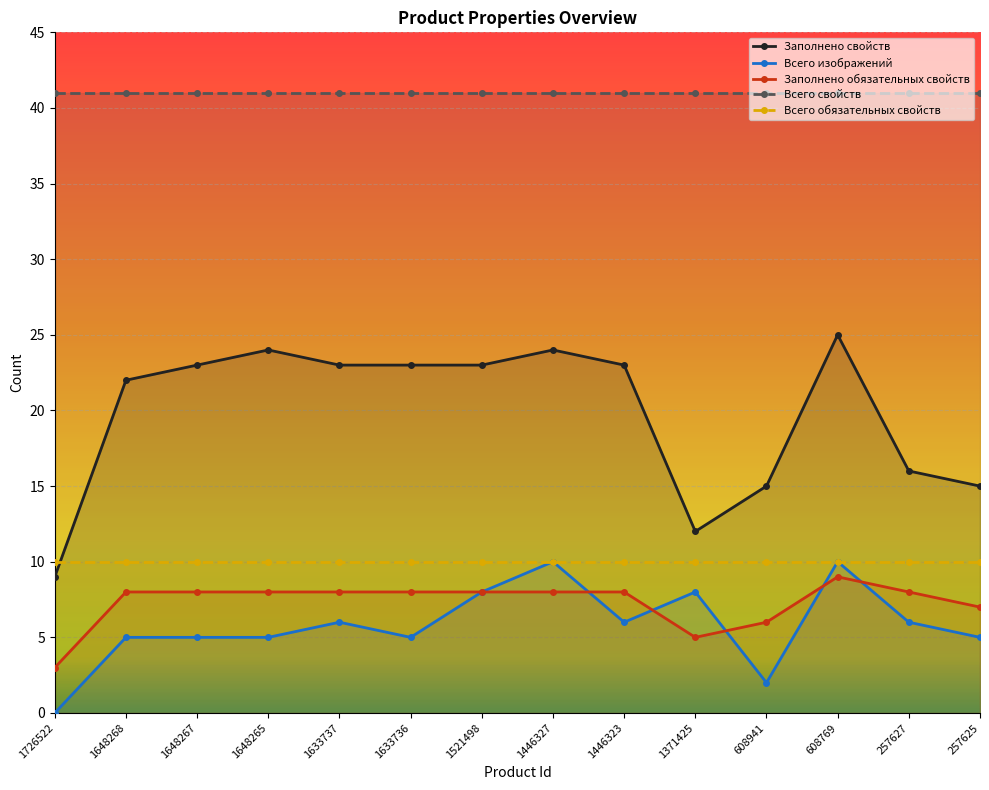

What is the difference between the Заполнено свойств values at 1446323 and 257627?

7